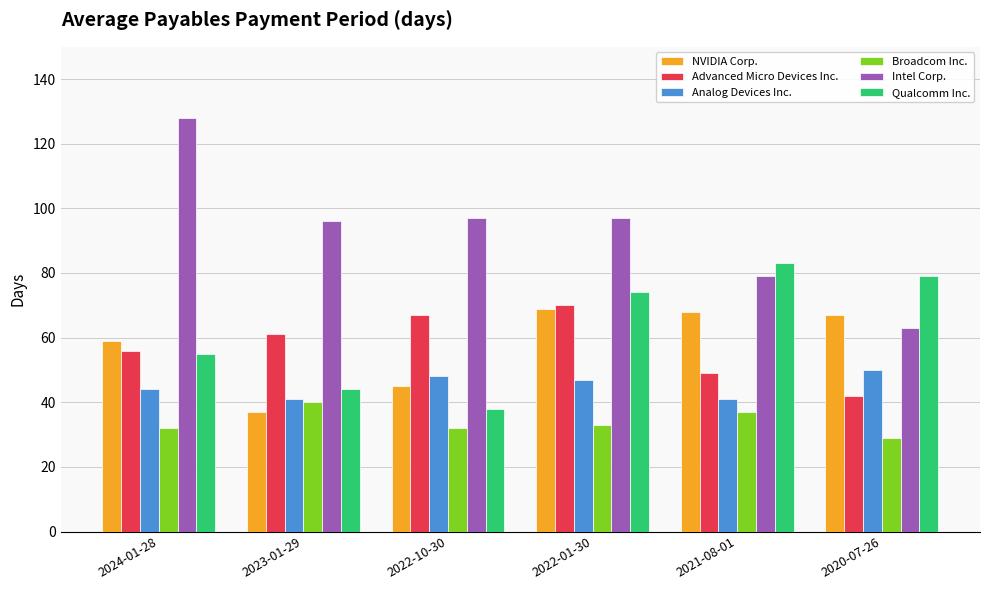

True or false: NVIDIA Corp. has a value of 67 at 2020-07-26.

True